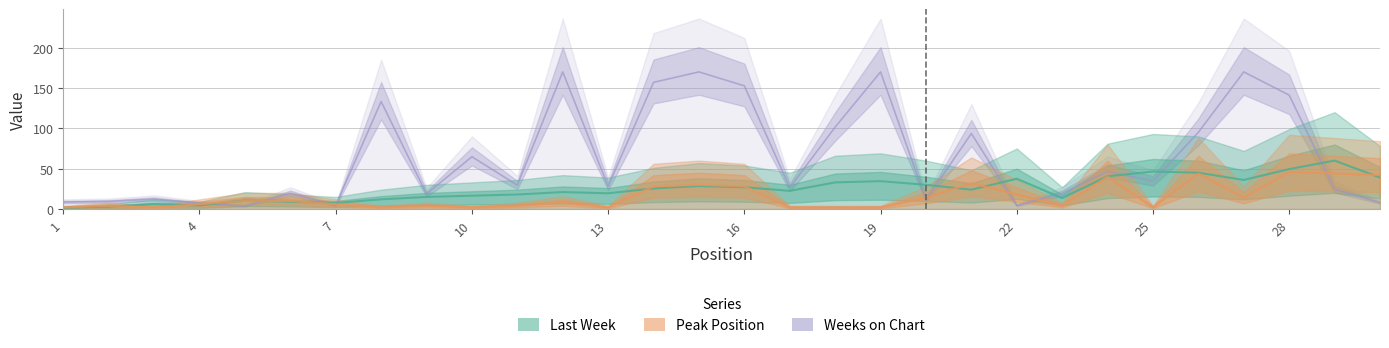

What is the difference between the Last Week values at 11 and 12?

3.0